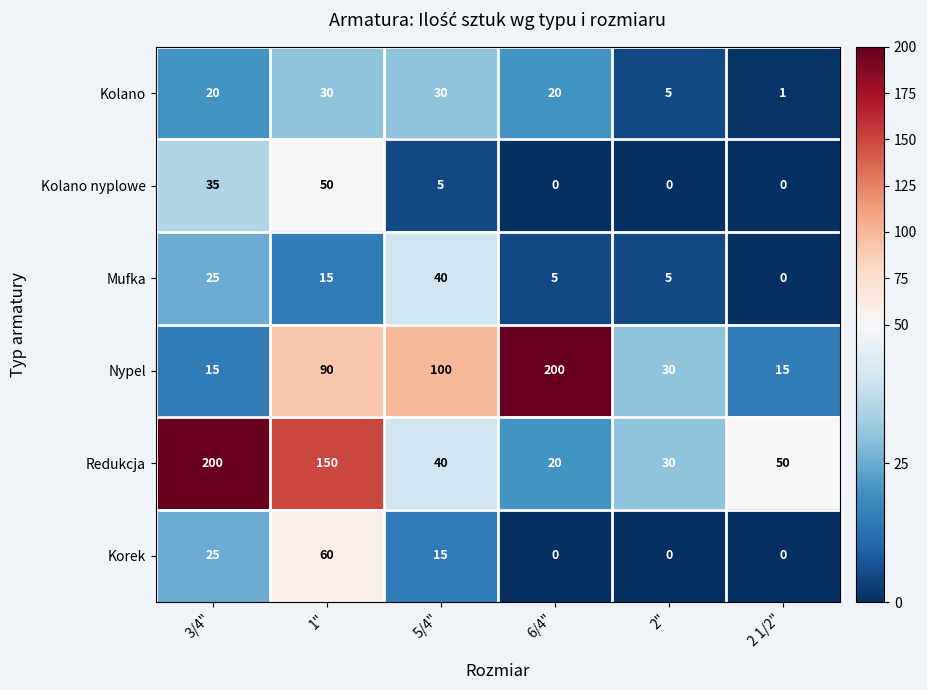

What is the approximate value of Nypel at 5/4", to the nearest 5?

100